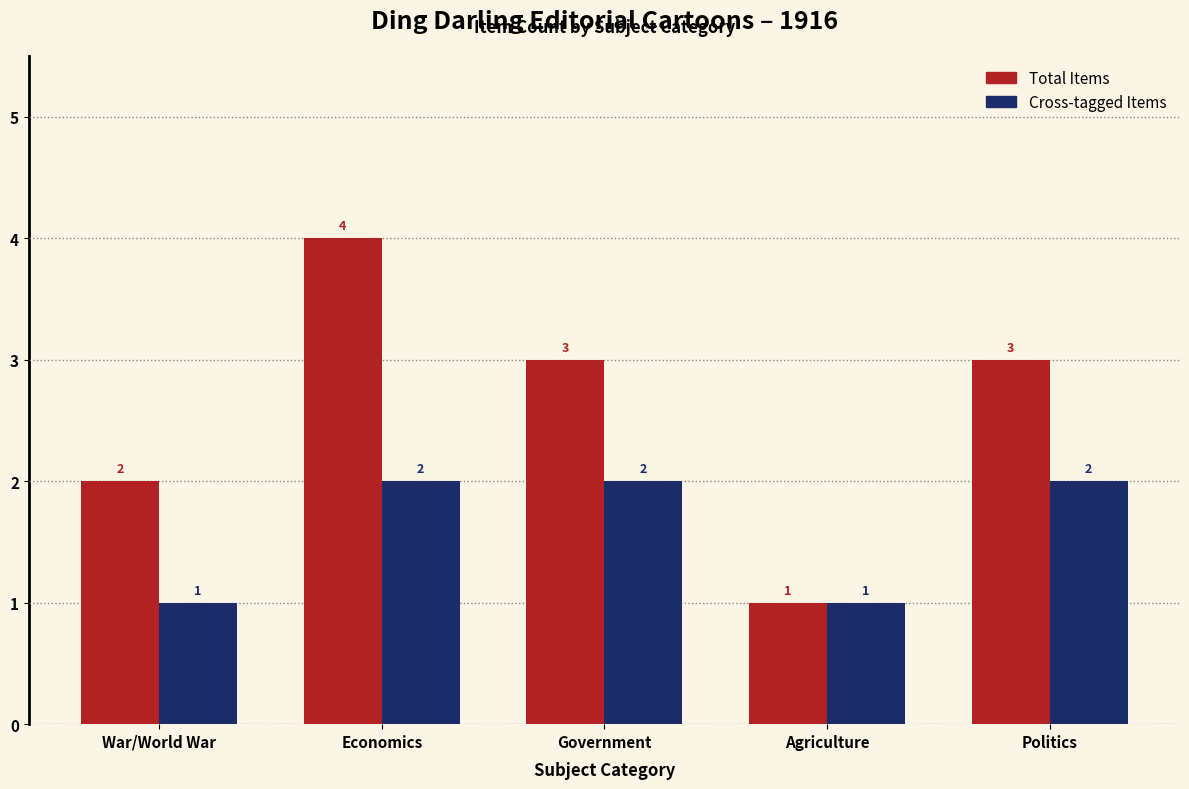

How many bars are there in each group?

2